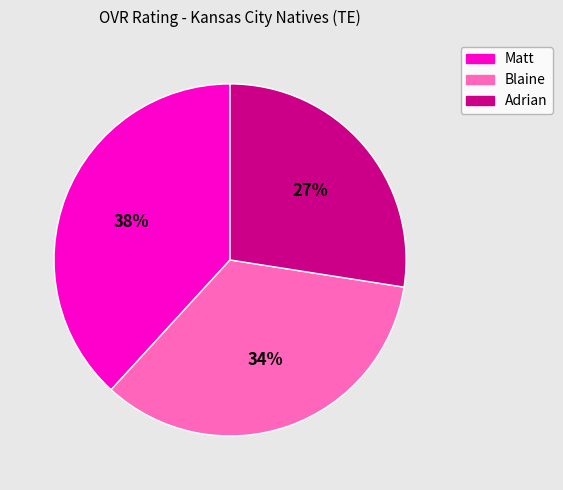

Which slice is the largest?

Matt